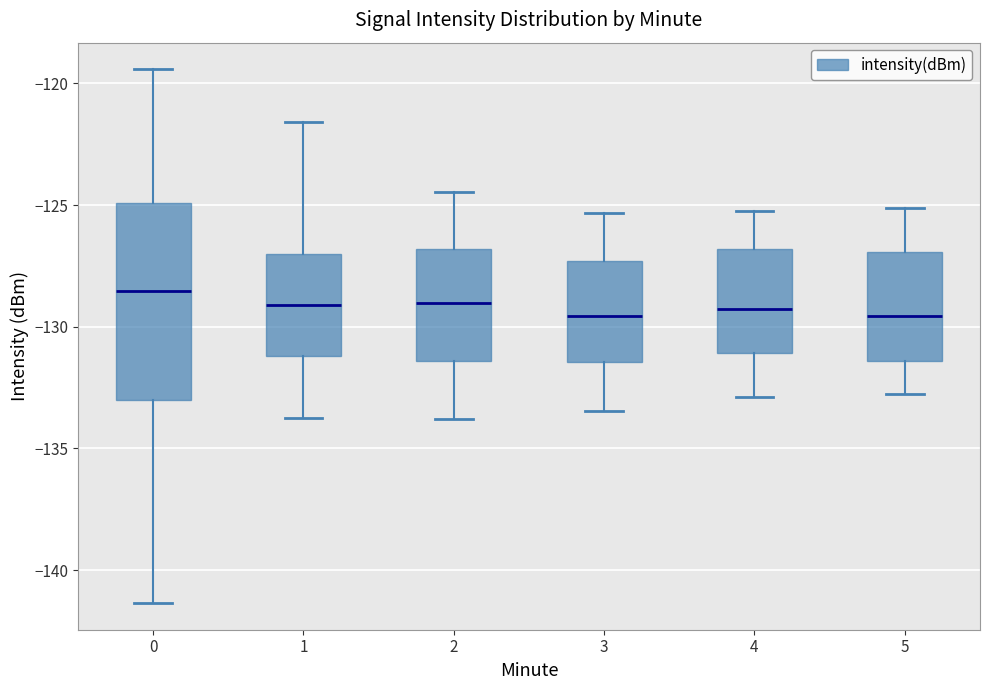

Reading left to right, read every box against the y-axis: the position of its median line, the range the box covers, and the ends of its whiskers. The values are not printed on the chart, so give them approximately, as read against the axis.

0: median -128.5, box -133.0 to -125.0, whiskers -141.5 to -119.5
1: median -129.0, box -131.0 to -127.0, whiskers -133.5 to -121.5
2: median -129.0, box -131.5 to -127.0, whiskers -134.0 to -124.5
3: median -129.5, box -131.5 to -127.5, whiskers -133.5 to -125.5
4: median -129.5, box -131.0 to -127.0, whiskers -133.0 to -125.0
5: median -129.5, box -131.5 to -127.0, whiskers -133.0 to -125.0